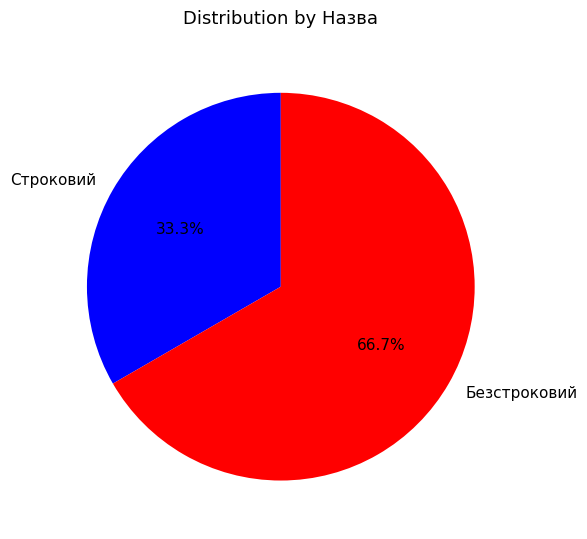

How many segments does this pie chart have?

2